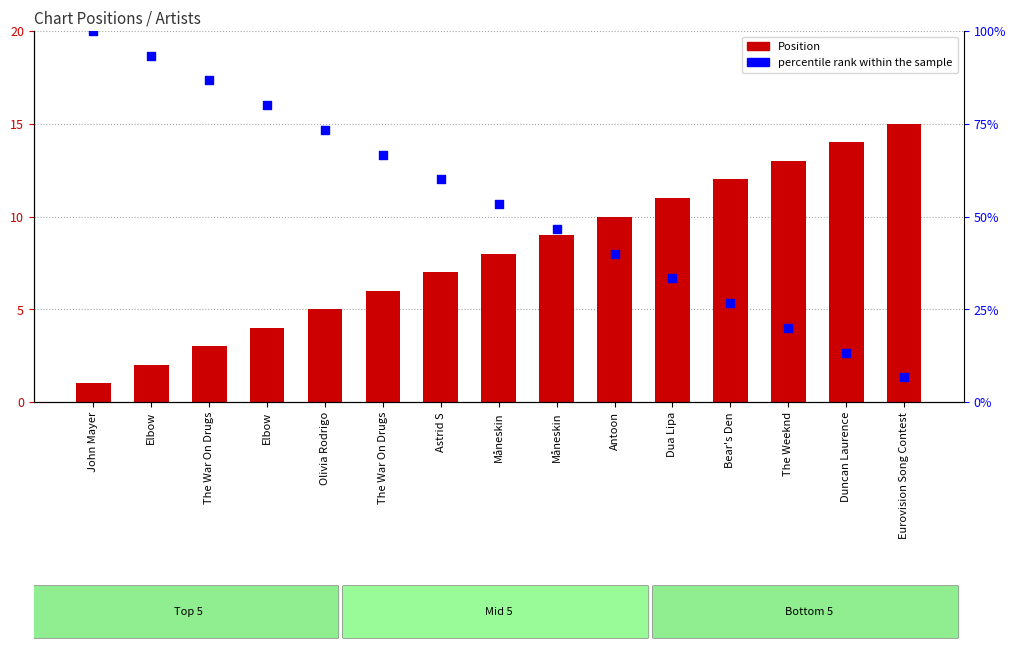

Which series has the widest spread of Y values?

percentile rank within the sample